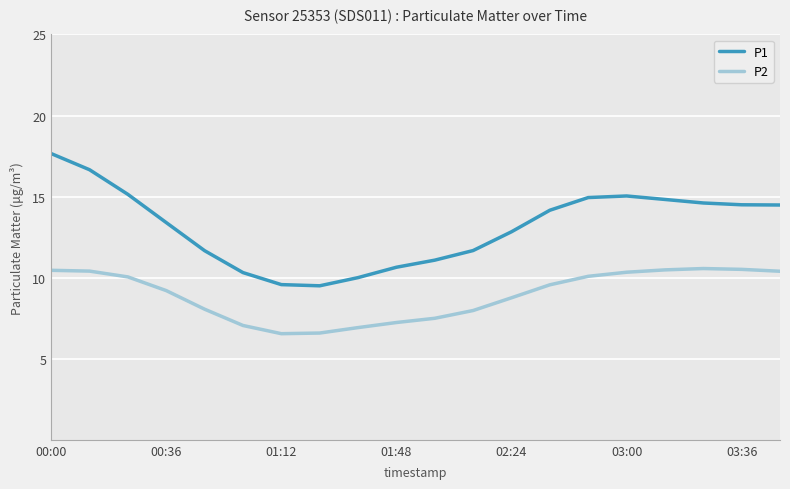

True or false: P1 and P2 intersect in this chart.

False